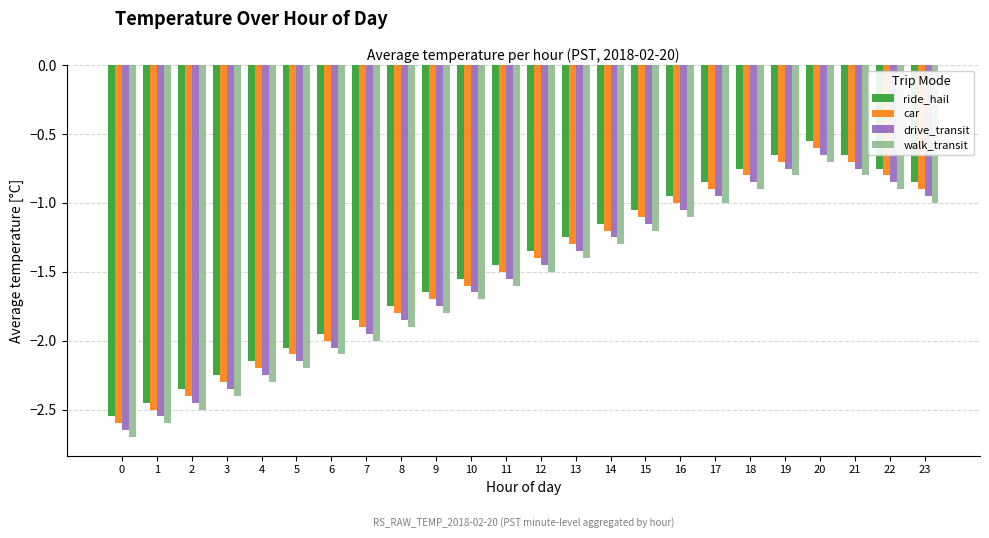

At which category is the sum across all series the highest?

20